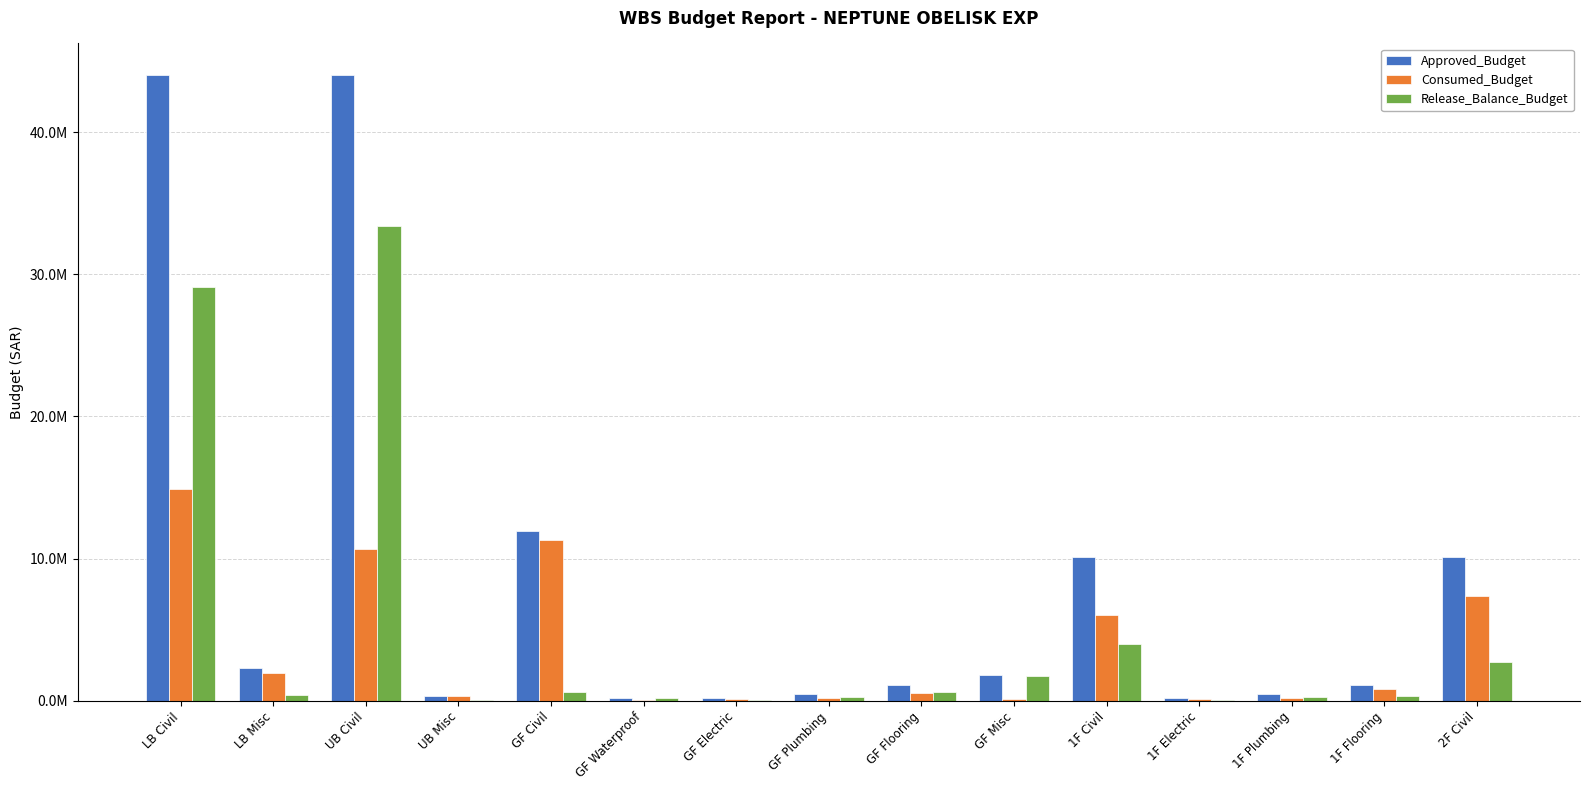

What are all the series names shown in the legend?

Approved_Budget, Consumed_Budget, Release_Balance_Budget